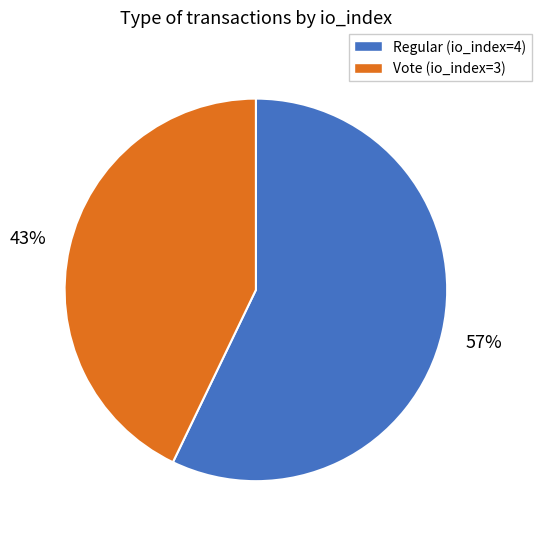

To the nearest percent, what percentage of the pie is Regular (io_index=4)?

57%